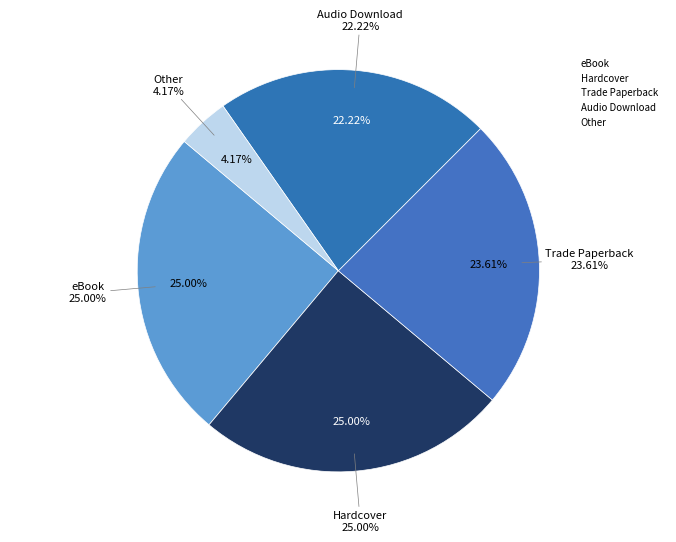

Do Hardcover and Audio Download together represent more than half of the pie?

No